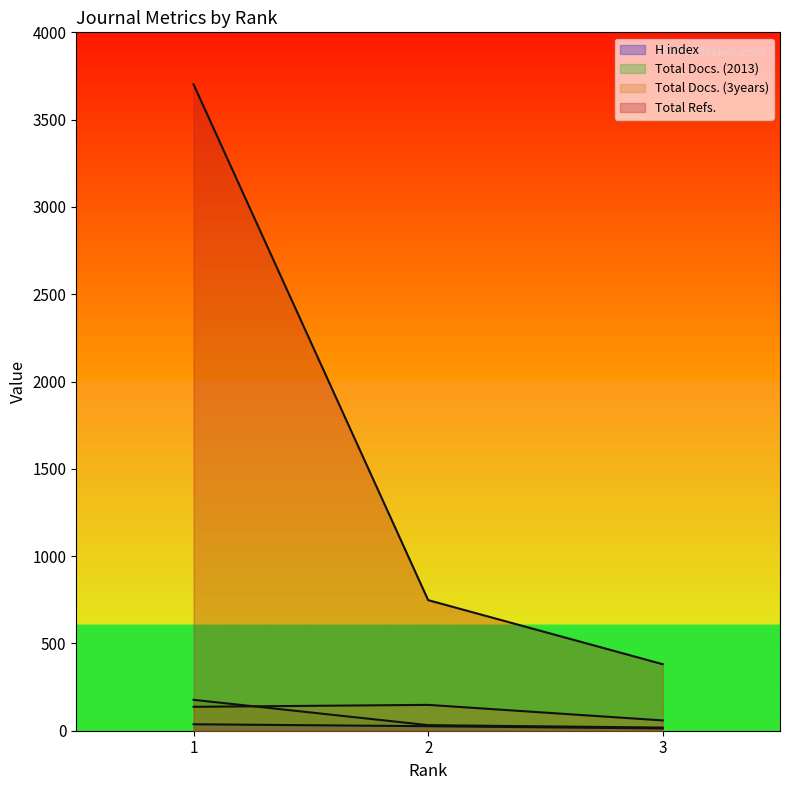

What are all the series names shown in the legend?

H index, Total Docs. (2013), Total Docs. (3years), Total Refs.